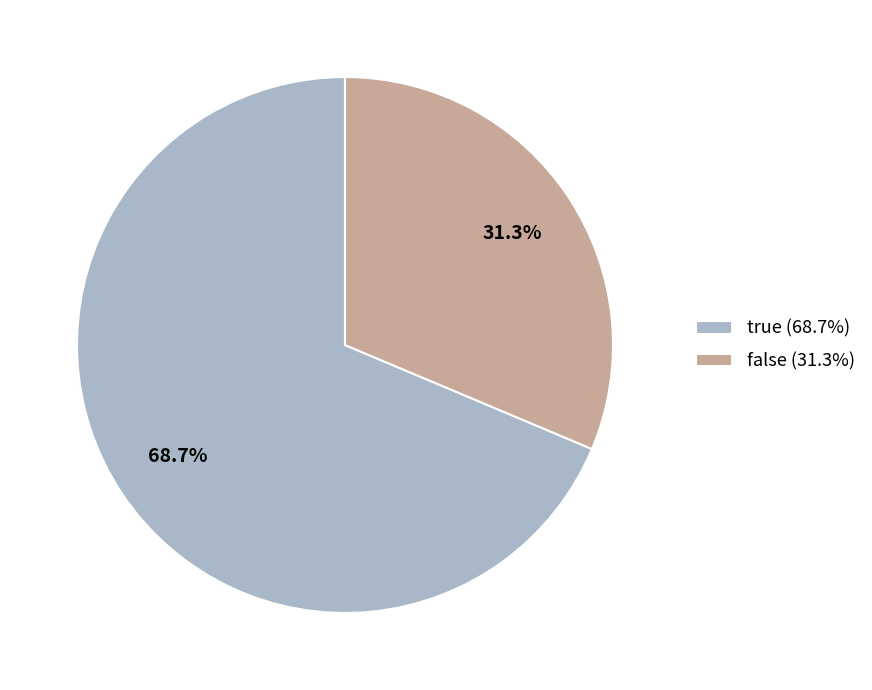

Which category has the biggest portion of the pie?

true